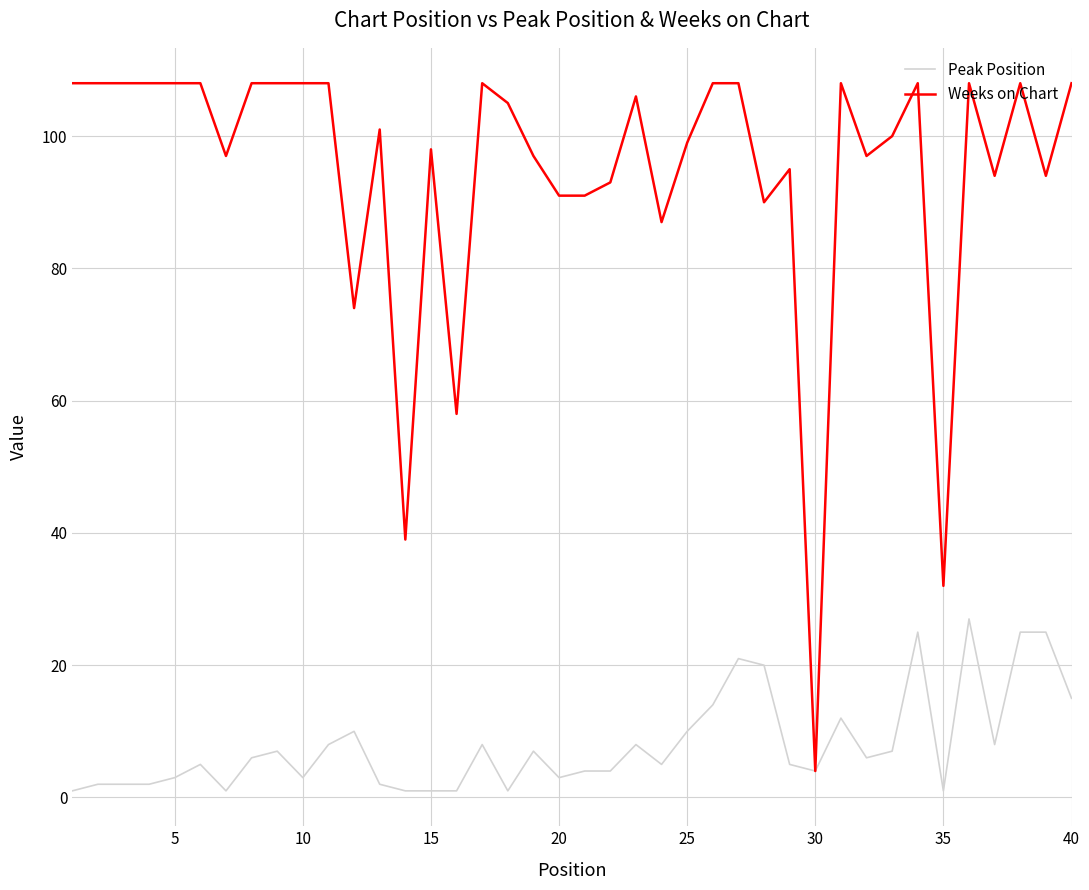

Which series has the largest total across all categories?

Weeks on Chart